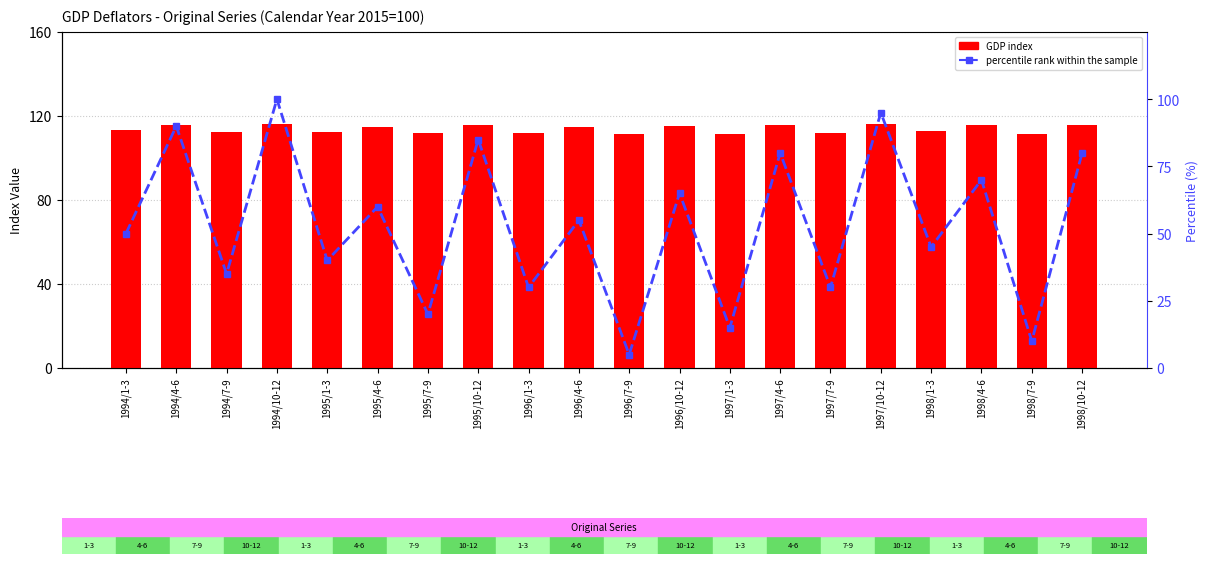

What is the spread (max minus min) of values at 1997/4-6?

35.7